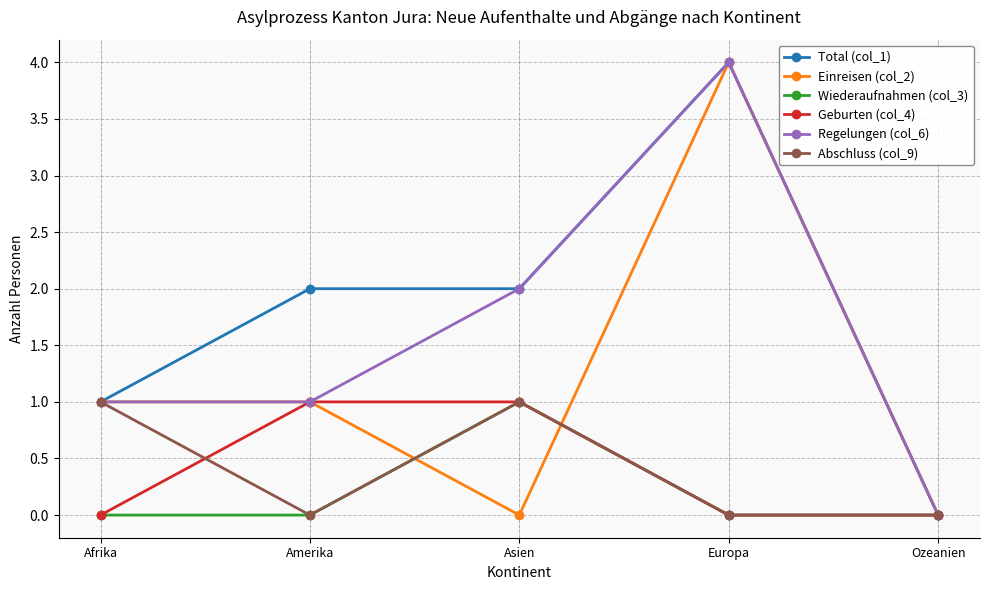

The value of Abschluss (col_9) at Ozeanien is 0. True or false?

True